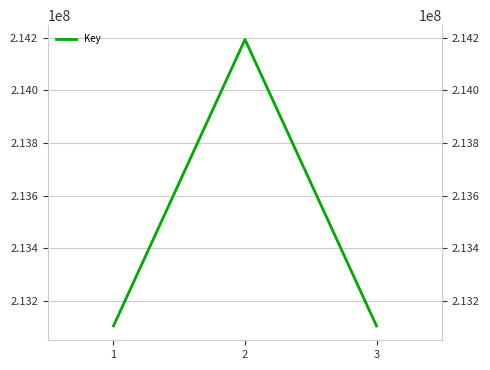

At which label is the value closest to 213649141?

1